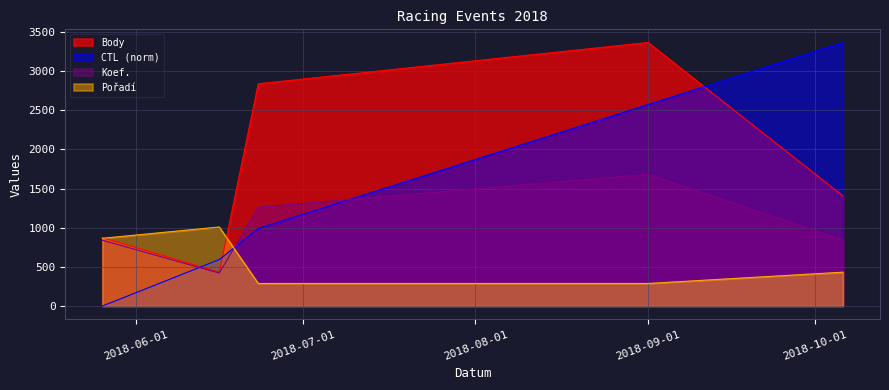

How many intersections are there between Pořadí and Koef.?

1